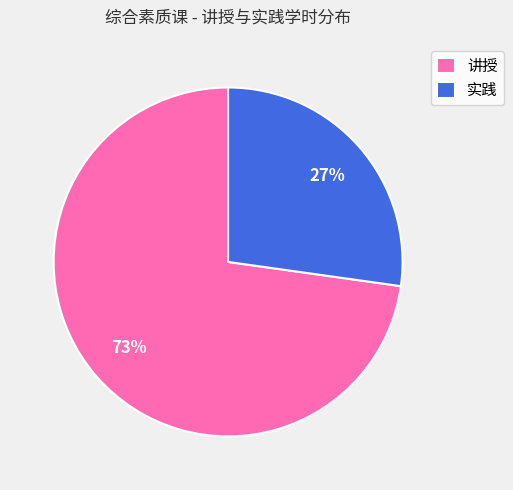

To the nearest percent, what is the average slice percentage?

50%